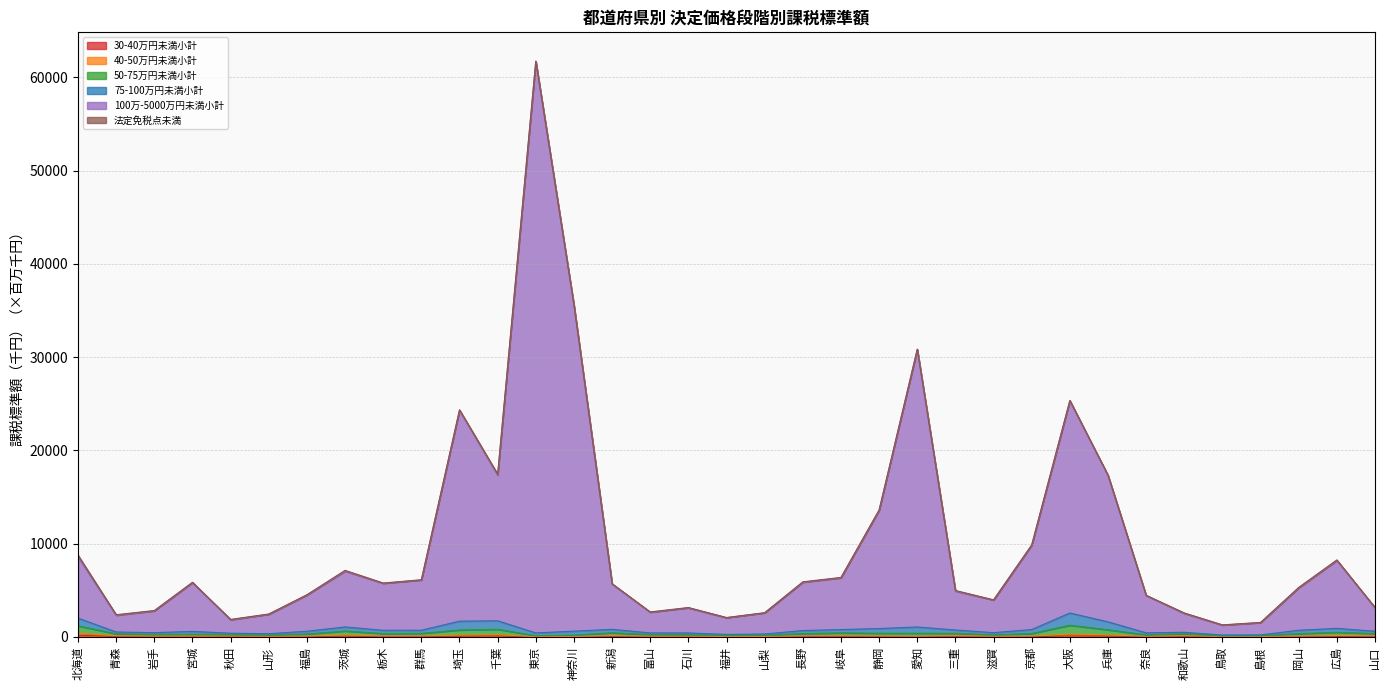

What is the label of the 27th point from the right?

栃木